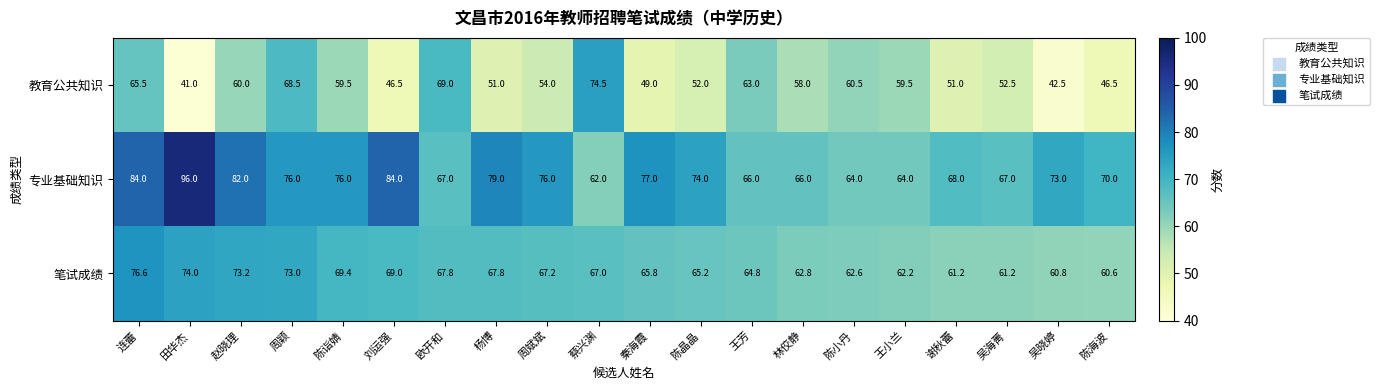

Which series has the widest spread of values?

专业基础知识